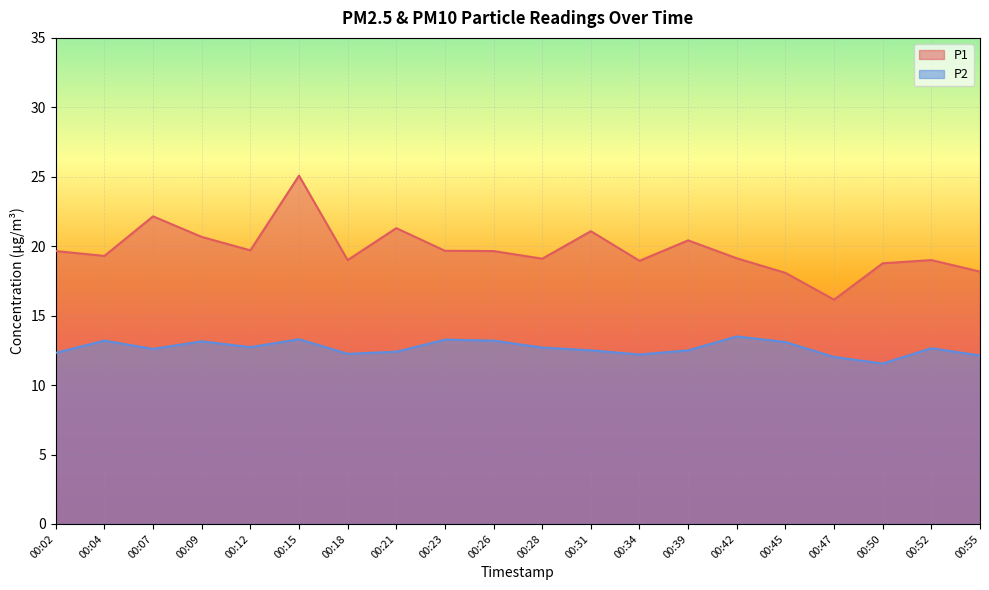

Reading left to right, list all the values displayed in this chart.

P1: 19.6	19.3	22.1	20.7	19.7	25.1	19.0	21.3	19.7	19.6	19.1	21.1	18.9	20.4	19.1	18.1	16.1	18.8	19.0	18.2
P2: 12.3	13.2	12.6	13.2	12.7	13.3	12.2	12.4	13.3	13.2	12.7	12.5	12.2	12.5	13.5	13.1	12.0	11.6	12.7	12.1